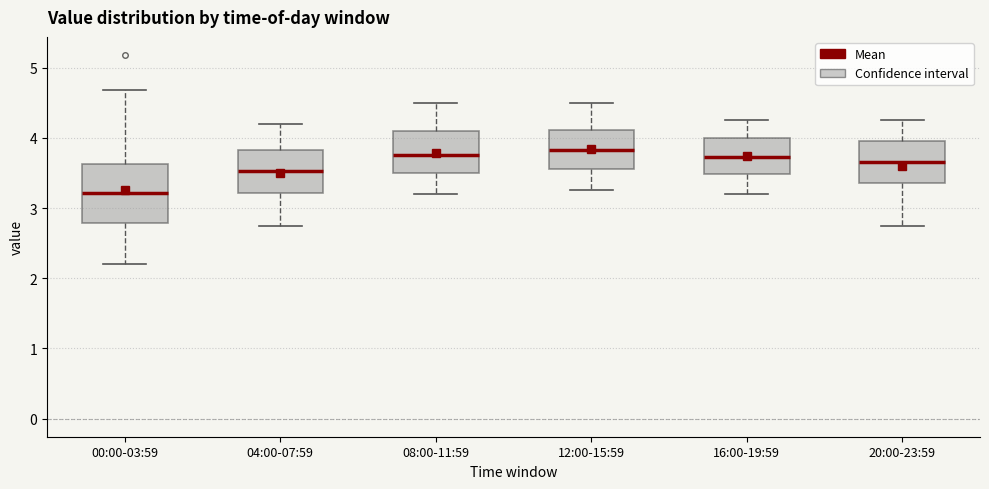

Which box's median line is the lowest?

00:00-03:59